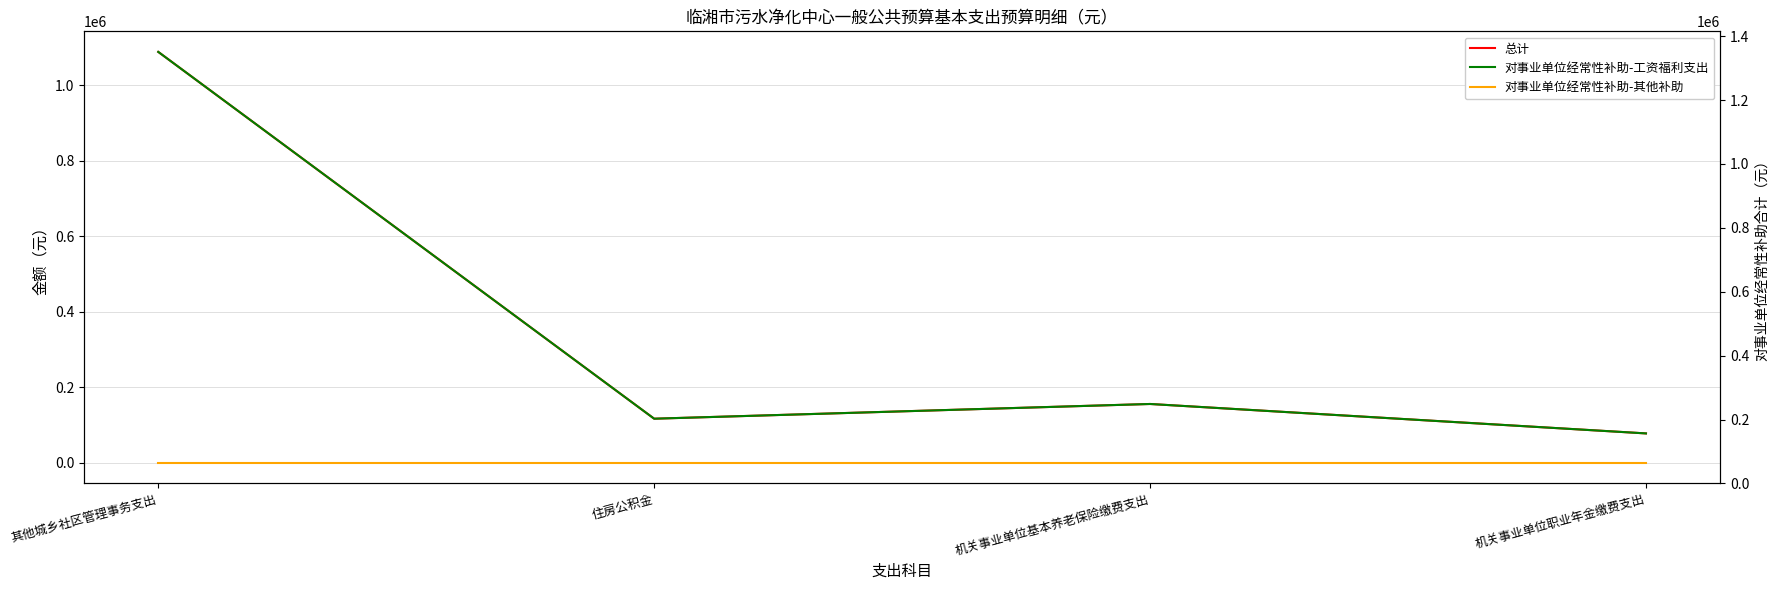

Where is the first local minimum for 总计?

住房公积金